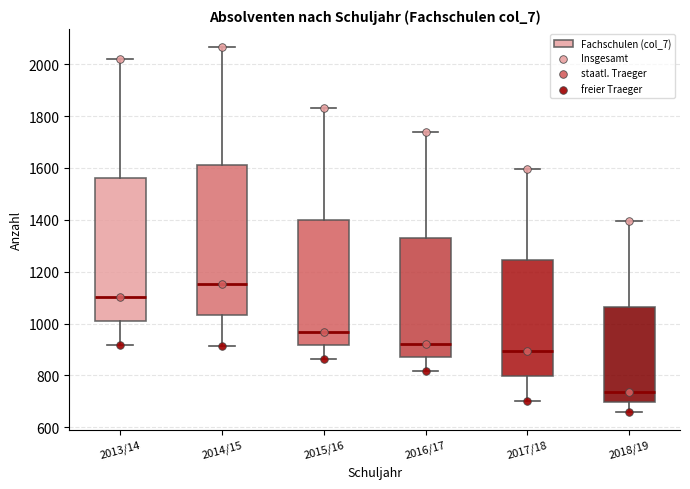

Reading left to right, read every box against the y-axis: the position of its median line, the range the box covers, and the ends of its whiskers. The values are not printed on the chart, so give them approximately, as read against the axis.

2013/14: median 1100, box 1020 to 1560, whiskers 920 to 2020
2014/15: median 1160, box 1040 to 1620, whiskers 920 to 2060
2015/16: median 960, box 920 to 1400, whiskers 860 to 1840
2016/17: median 920, box 860 to 1340, whiskers 820 to 1740
2017/18: median 900, box 800 to 1240, whiskers 700 to 1600
2018/19: median 740, box 700 to 1060, whiskers 660 to 1400